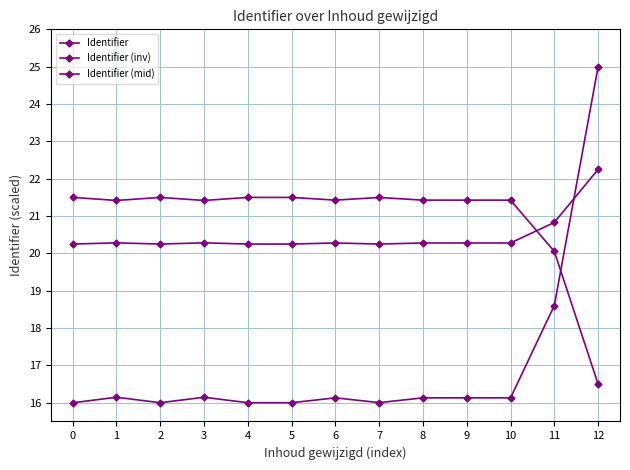

How many categories are shown in the chart?

13